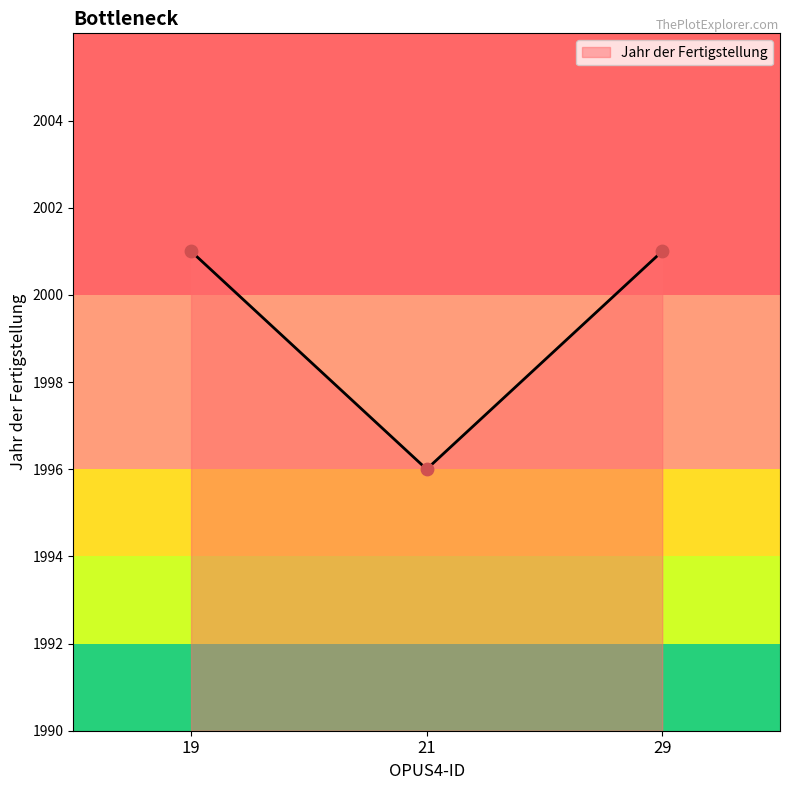

What is the ratio of the value at 19 to the value at 21?

1.0